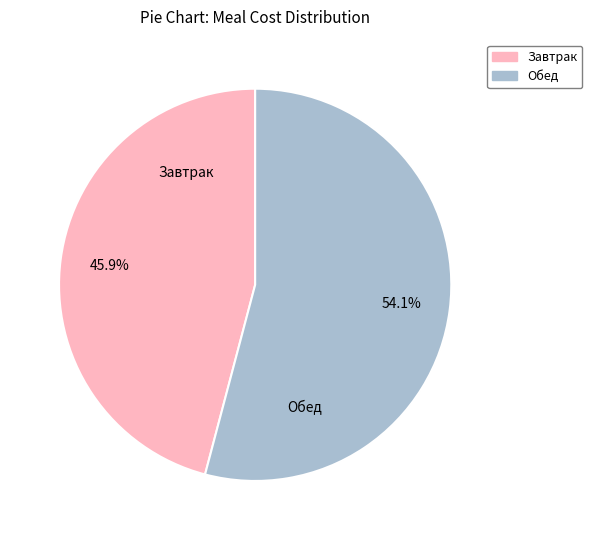

The Завтрак slice represents 35% of the pie. True or false?

False